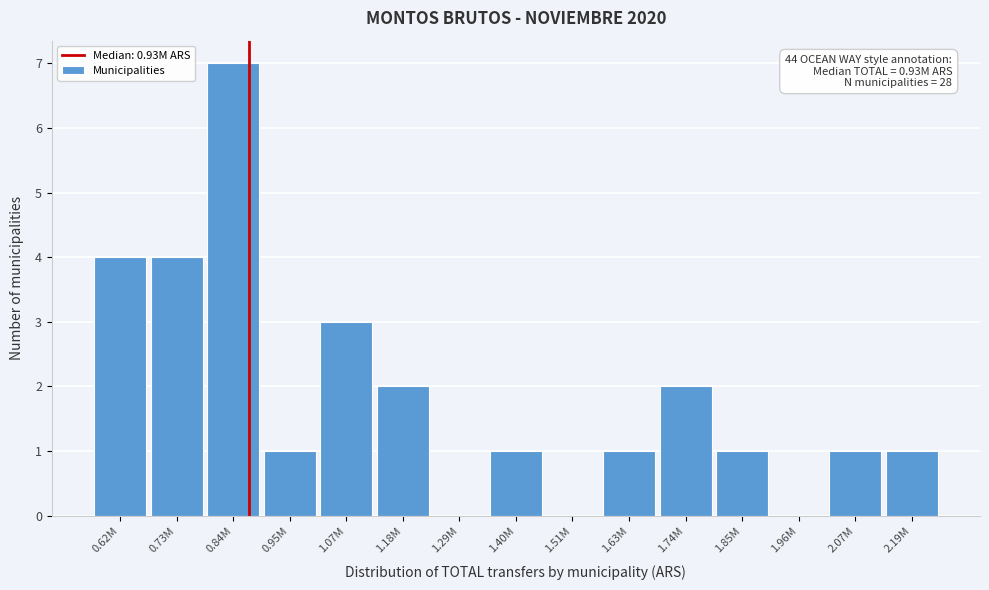

Reading left to right, list all the values displayed in this chart.

0.62M=4	0.73M=4	0.84M=7	0.95M=1	1.07M=3	1.18M=2	1.29M=0	1.40M=1	1.51M=0	1.63M=1	1.74M=2	1.85M=1	1.96M=0	2.07M=1	2.19M=1